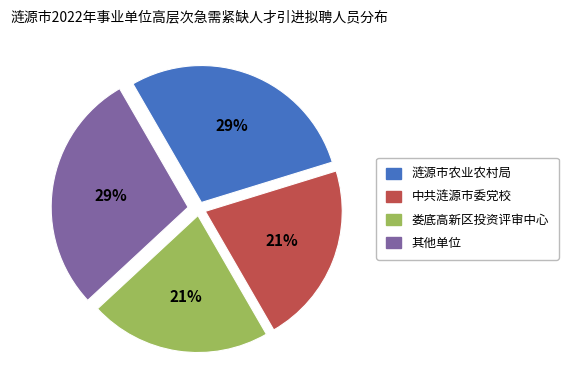

Is 中共涟源市委党校 the majority of the pie?

No